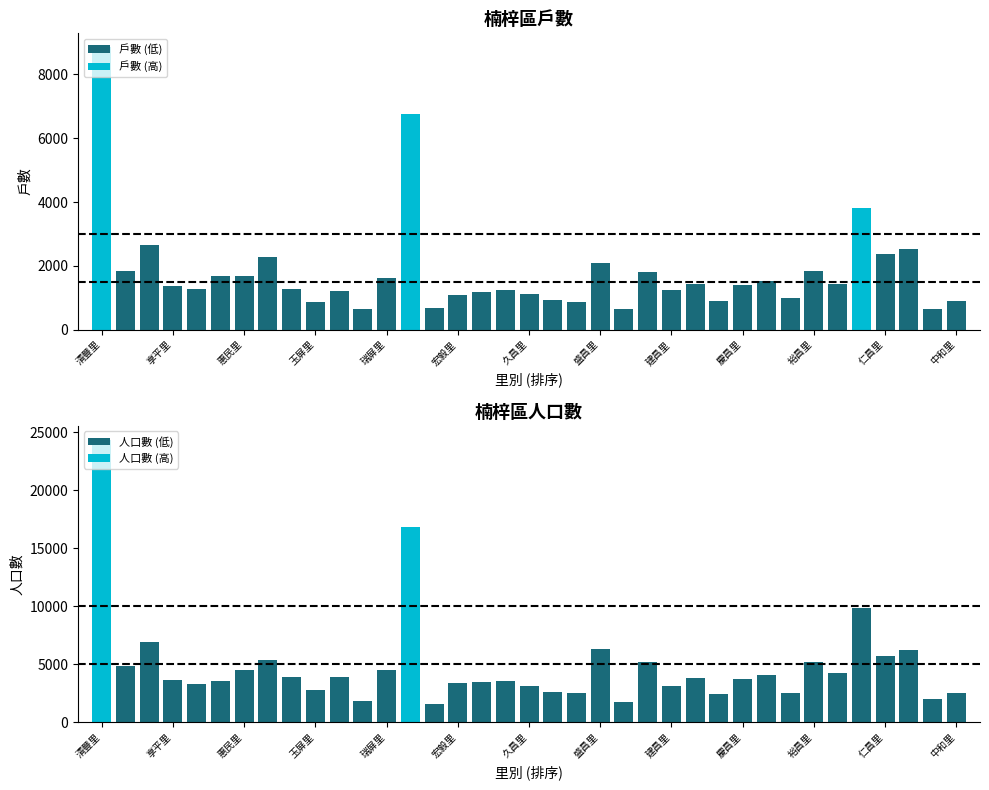

How many bars are there in total?

74